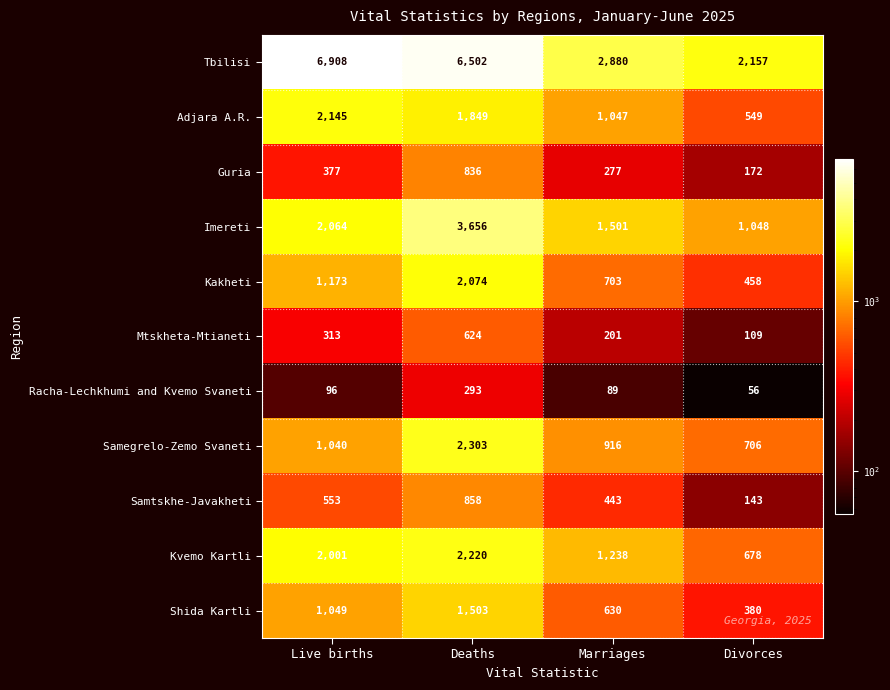

True or false: Racha-Lechkhumi and Kvemo Svaneti has a value of 89 at Marriages.

True